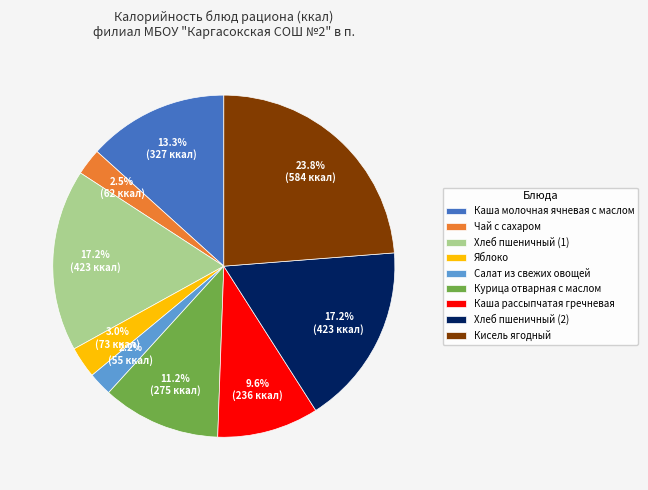

Does any single category account for the majority?

No